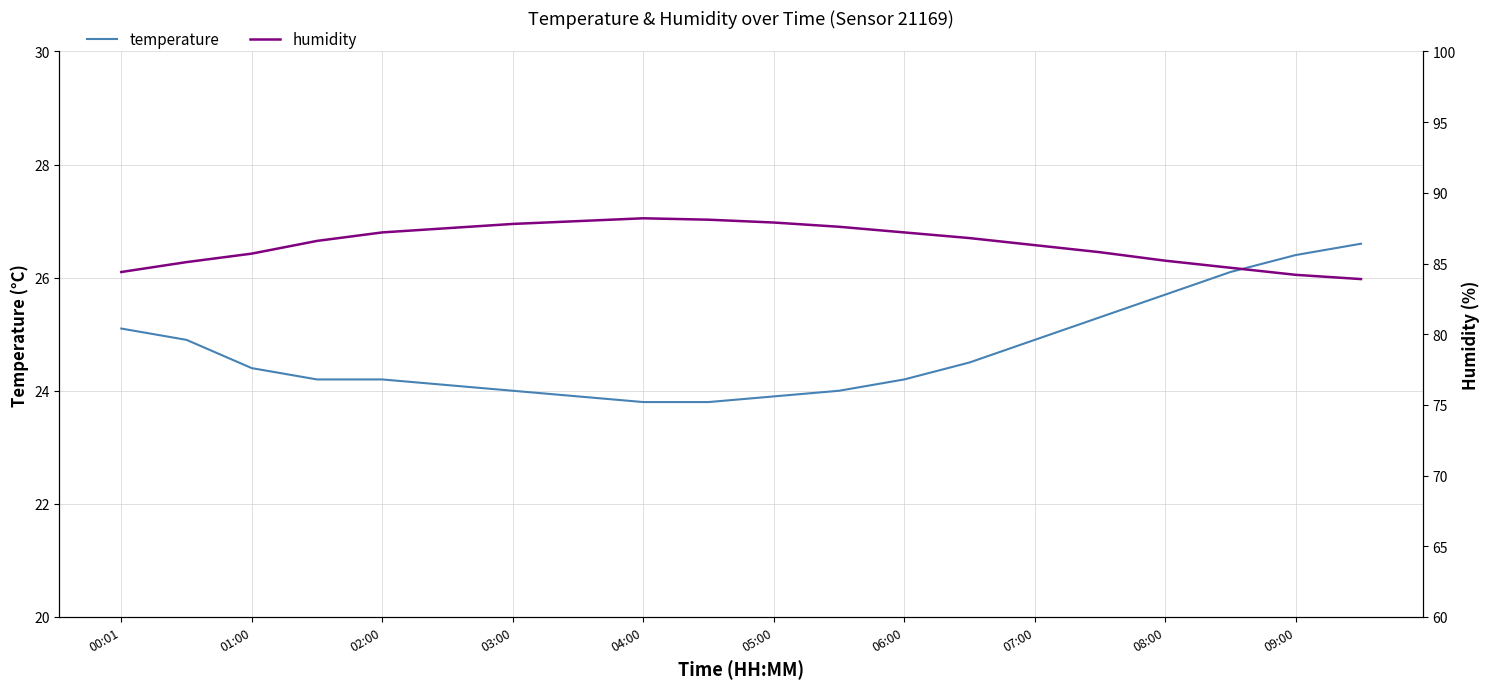

True or false: humidity and temperature cross at least once.

False